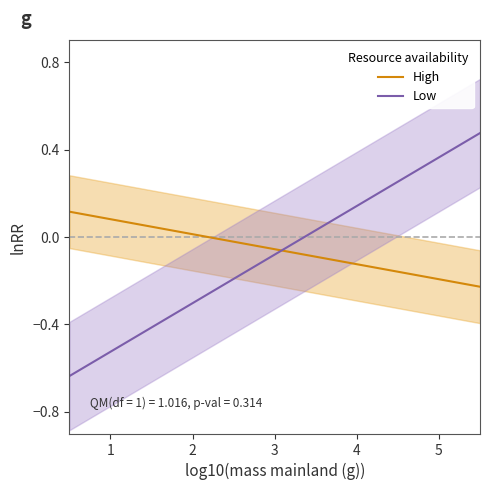

What is the maximum value shown in the chart?

0.5